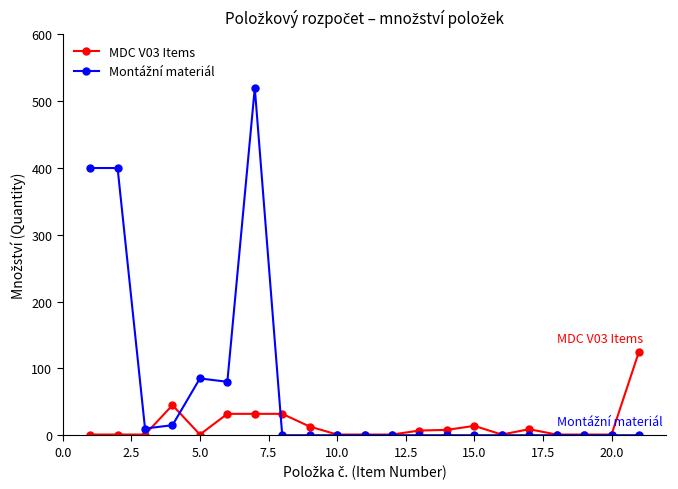

True or false: MDC V03 Items has more than 0 points higher than both neighbors.

True